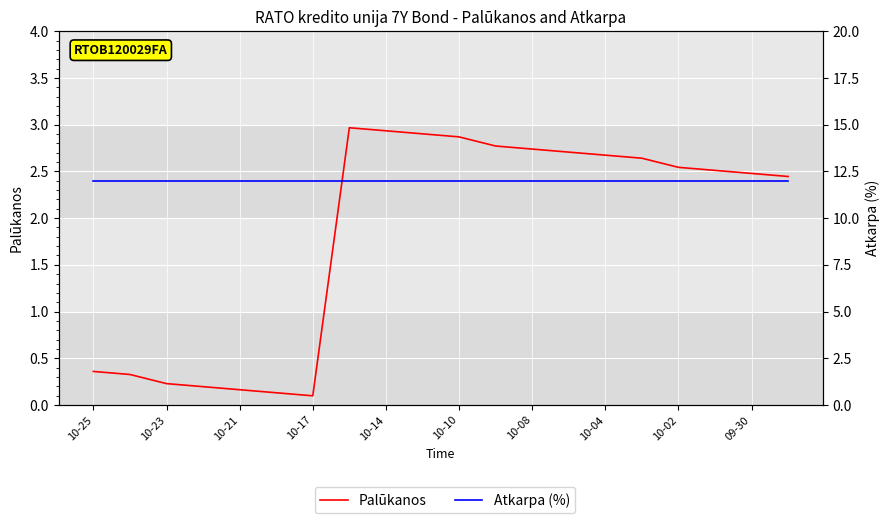

The value of Atkarpa (%) at 10-23 is 12.0. True or false?

True